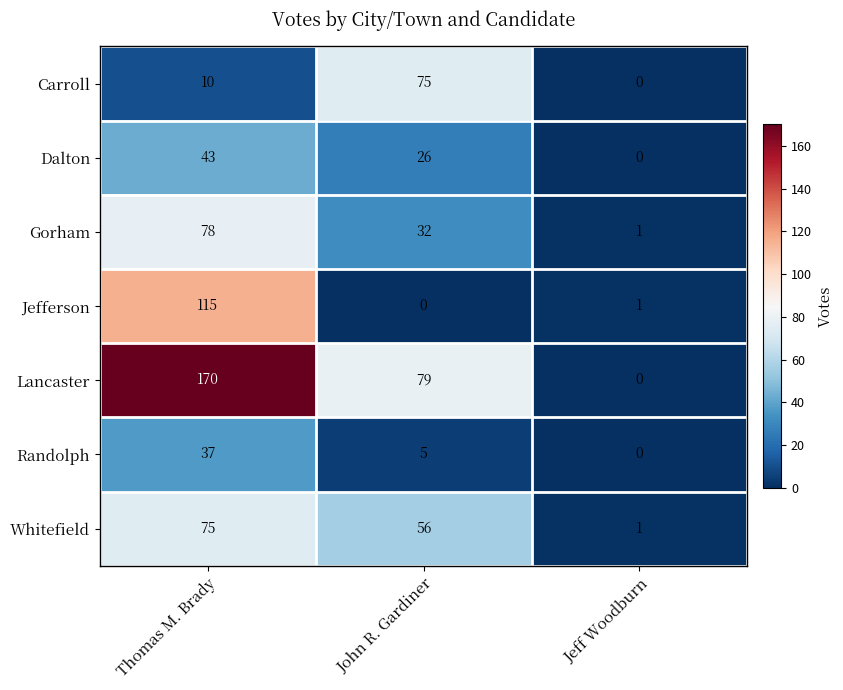

Reading right to left, transcribe all the data shown in this chart.

Carroll: Jeff Woodburn=0	John R. Gardiner=75	Thomas M. Brady=10
Dalton: Jeff Woodburn=0	John R. Gardiner=26	Thomas M. Brady=43
Gorham: Jeff Woodburn=1	John R. Gardiner=32	Thomas M. Brady=78
Jefferson: Jeff Woodburn=1	John R. Gardiner=0	Thomas M. Brady=115
Lancaster: Jeff Woodburn=0	John R. Gardiner=79	Thomas M. Brady=170
Randolph: Jeff Woodburn=0	John R. Gardiner=5	Thomas M. Brady=37
Whitefield: Jeff Woodburn=1	John R. Gardiner=56	Thomas M. Brady=75